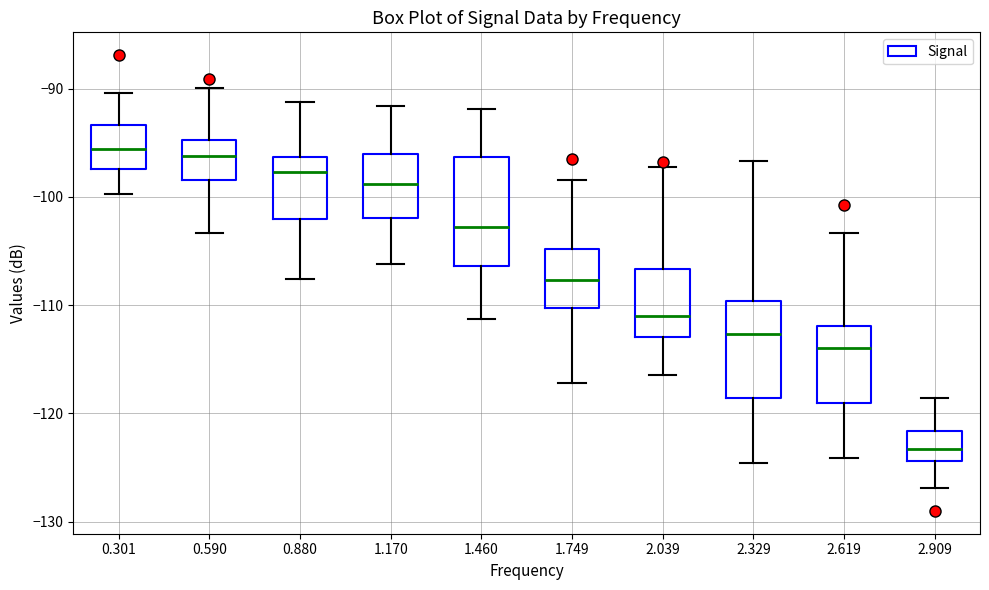

Reading left to right, read every box against the y-axis: the position of its median line, the range the box covers, and the ends of its whiskers. The values are not printed on the chart, so give them approximately, as read against the axis.

0.301: median -96, box -97 to -93, whiskers -100 to -90
0.590: median -96, box -98 to -95, whiskers -103 to -90
0.880: median -98, box -102 to -96, whiskers -108 to -91
1.170: median -99, box -102 to -96, whiskers -106 to -92
1.460: median -103, box -106 to -96, whiskers -111 to -92
1.749: median -108, box -110 to -105, whiskers -117 to -98
2.039: median -111, box -113 to -107, whiskers -116 to -97
2.329: median -113, box -119 to -110, whiskers -125 to -97
2.619: median -114, box -119 to -112, whiskers -124 to -103
2.909: median -123, box -124 to -122, whiskers -127 to -119